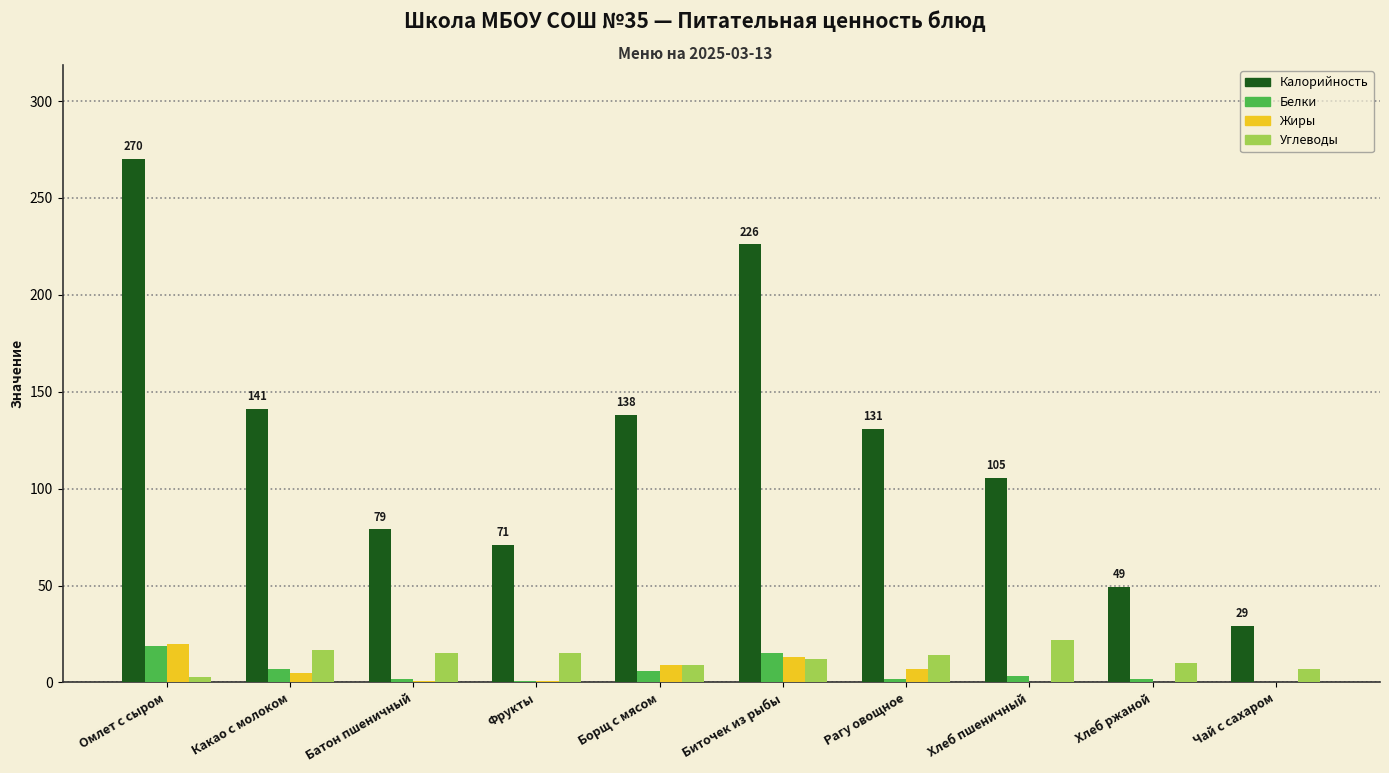

What is the average value of the Углеводы series?

12.4